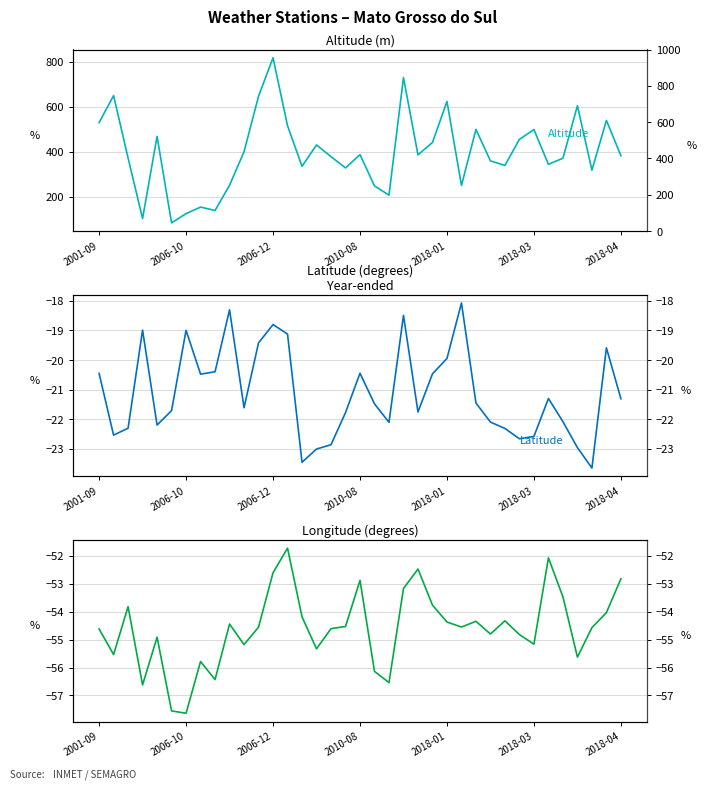

True or false: Latitude (°) and Longitude (°) intersect in this chart.

False